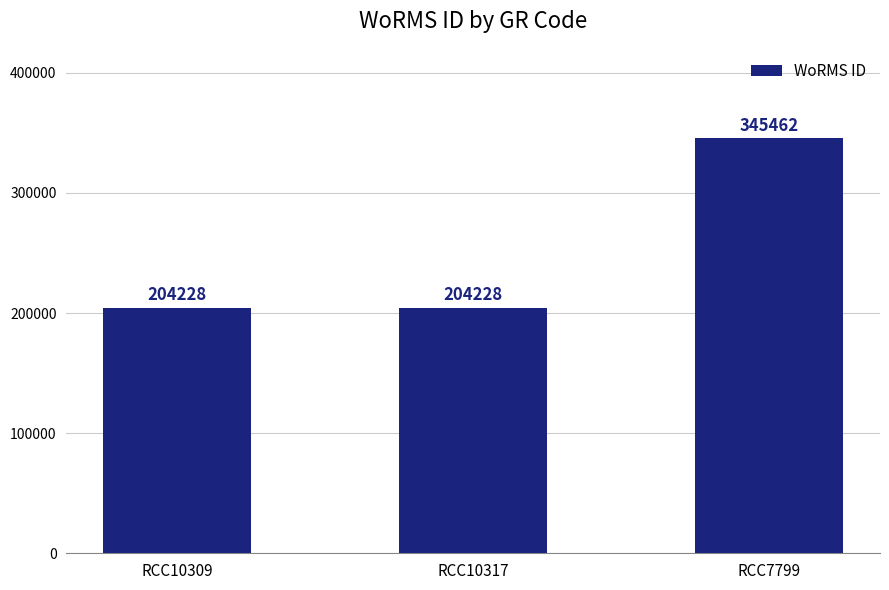

Between RCC7799 and RCC10317, which is larger?

RCC7799